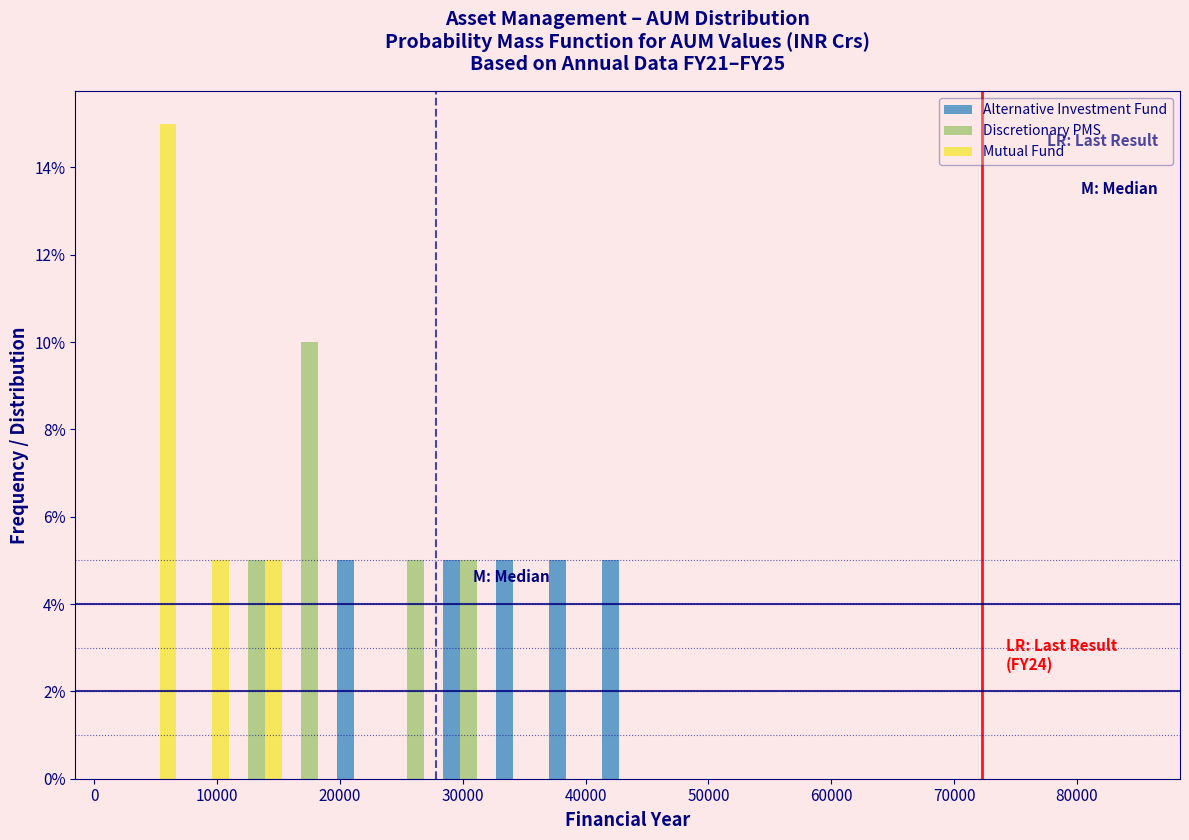

In the Discretionary PMS series, which range on the x-axis has the tallest bar?

15000 to 20000